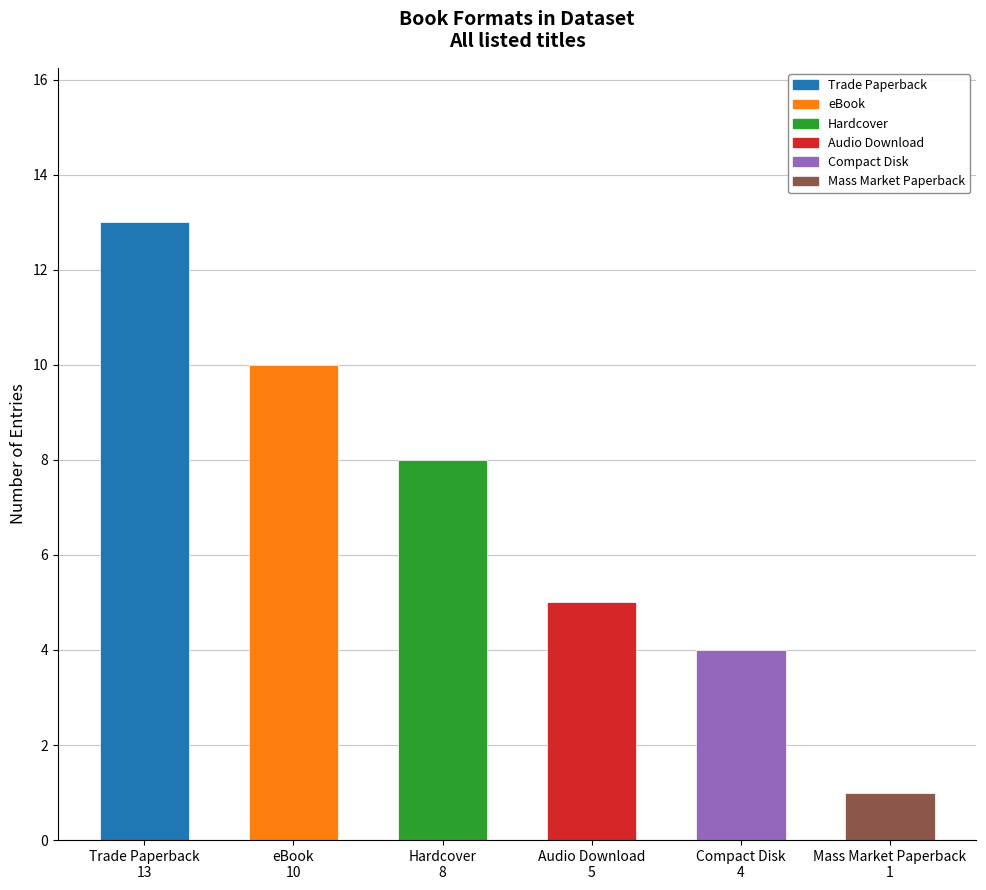

Are the bars horizontal?

No